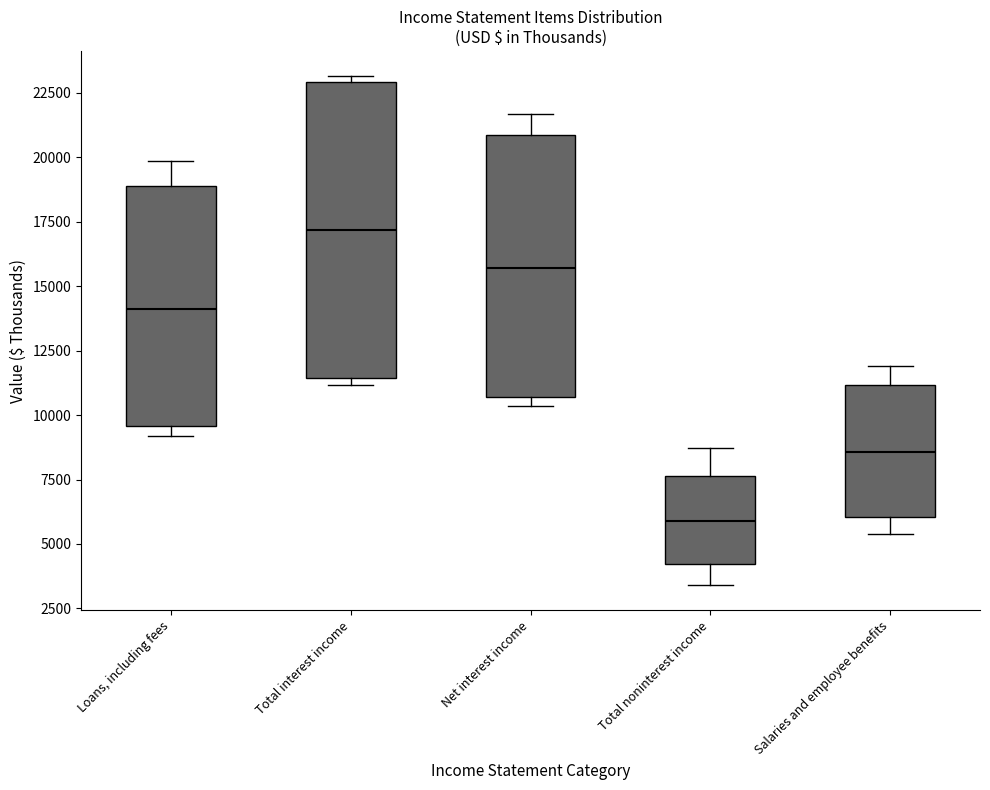

Which box is the tallest, from its lower edge to its upper edge?

Total interest income